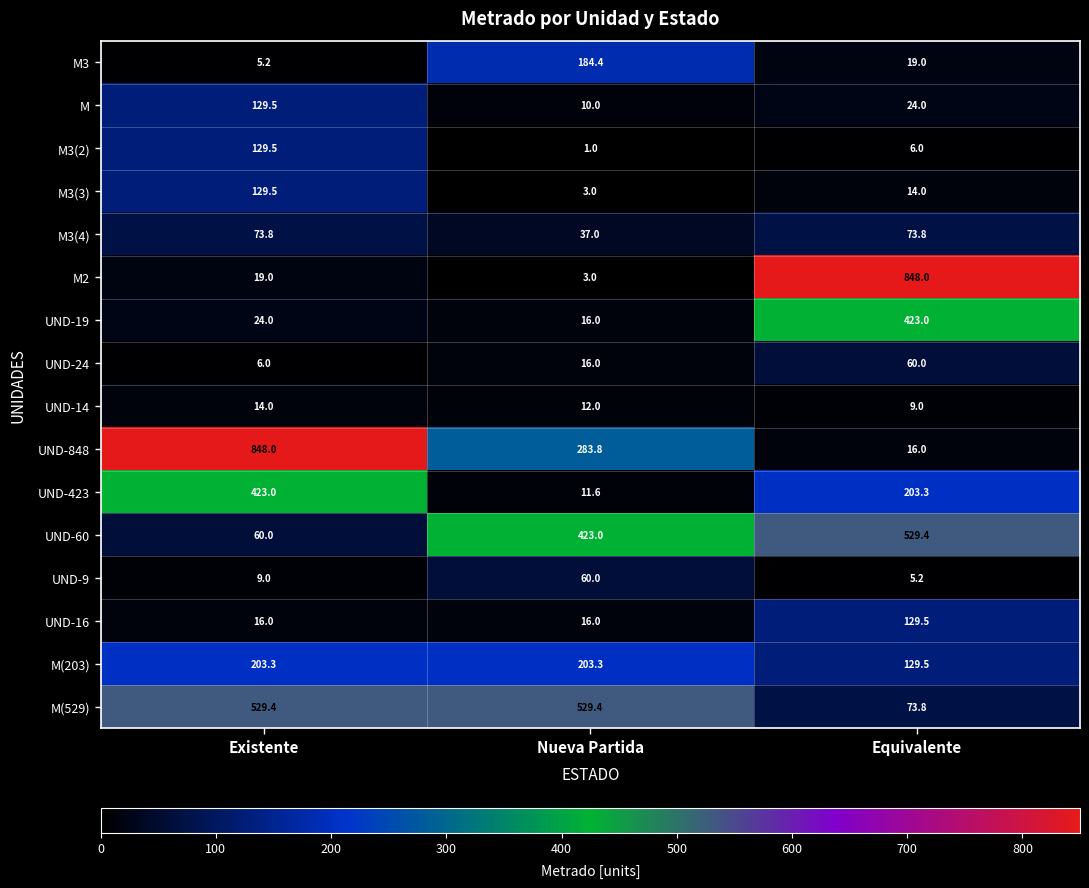

What is the sum of all M2 values?

870.0